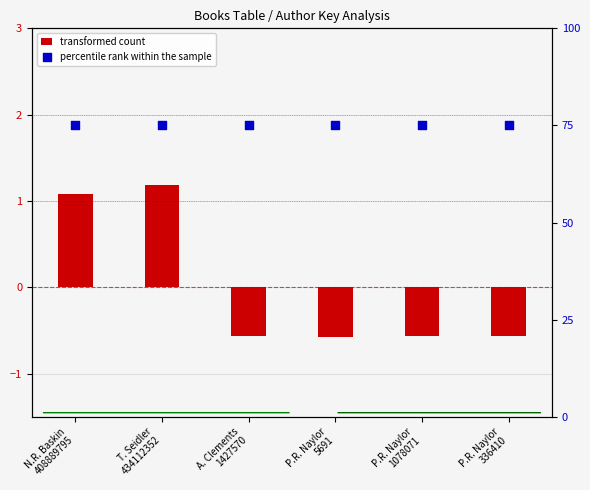

Which series has the widest spread of Y values?

transformed count